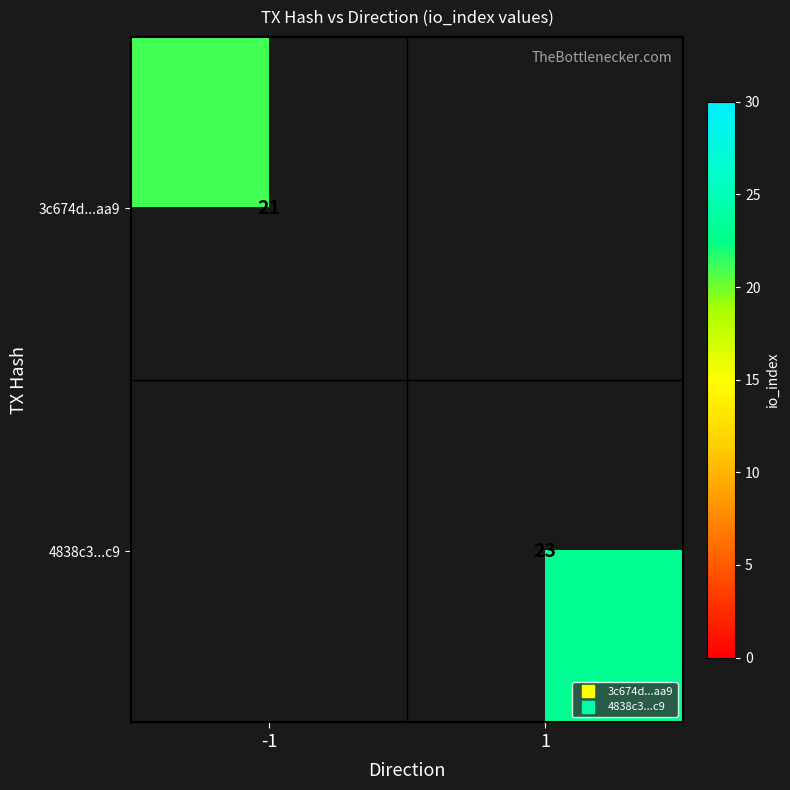

True or false: 3c674d...aa9 has a value of 21.0 at -1.

True